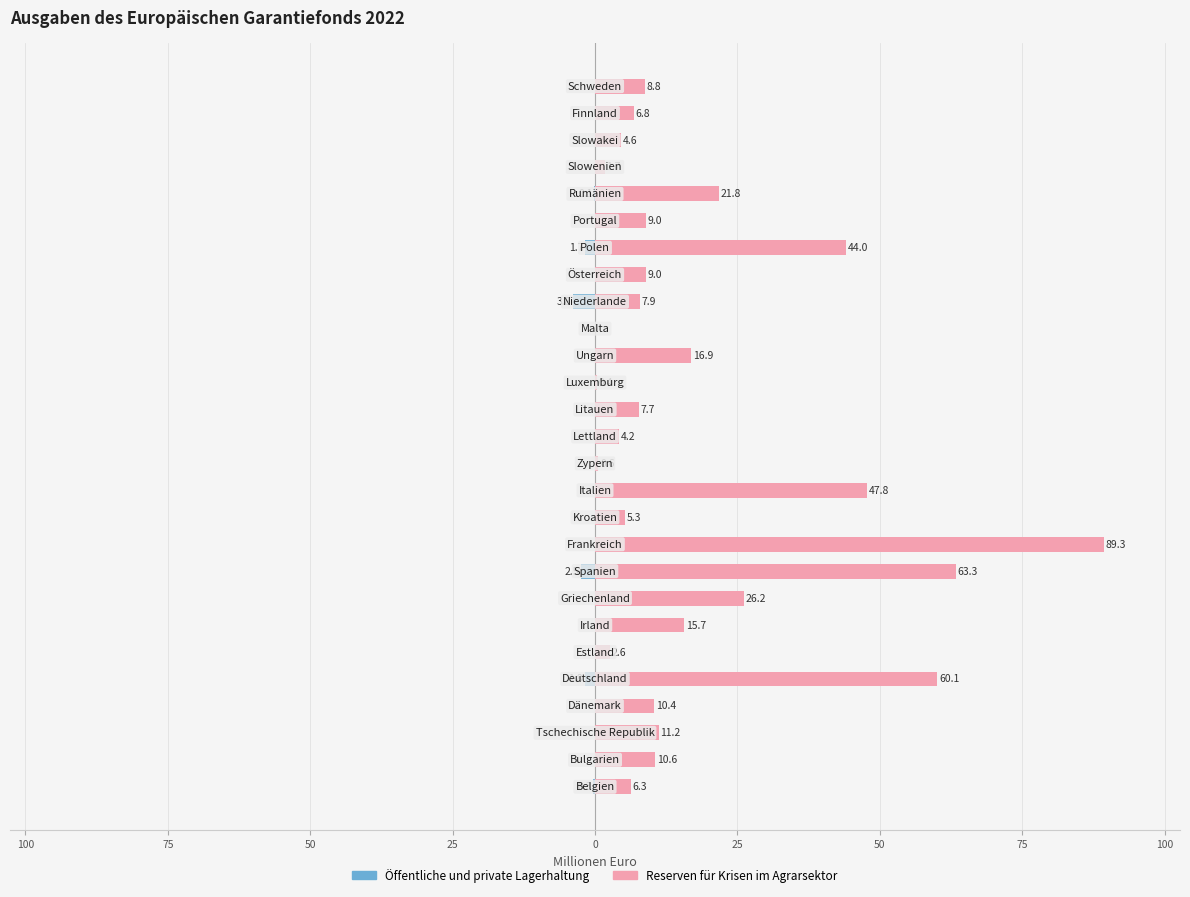

What is the label of the 10th bar from the right?

17